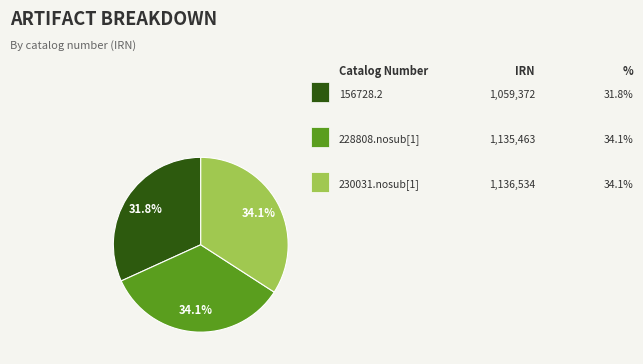

Is there a majority slice in this chart?

No